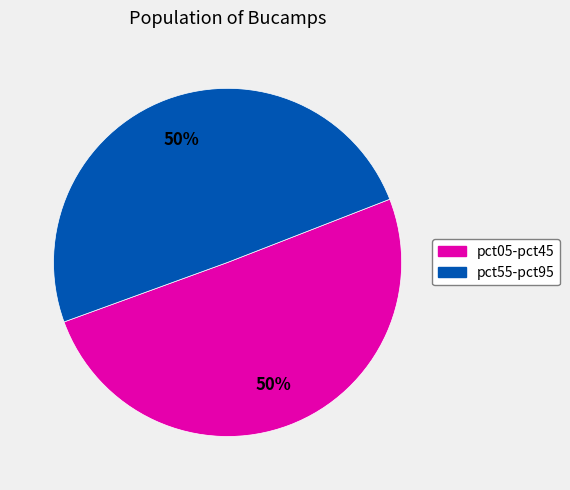

How many slices are in this pie chart?

2